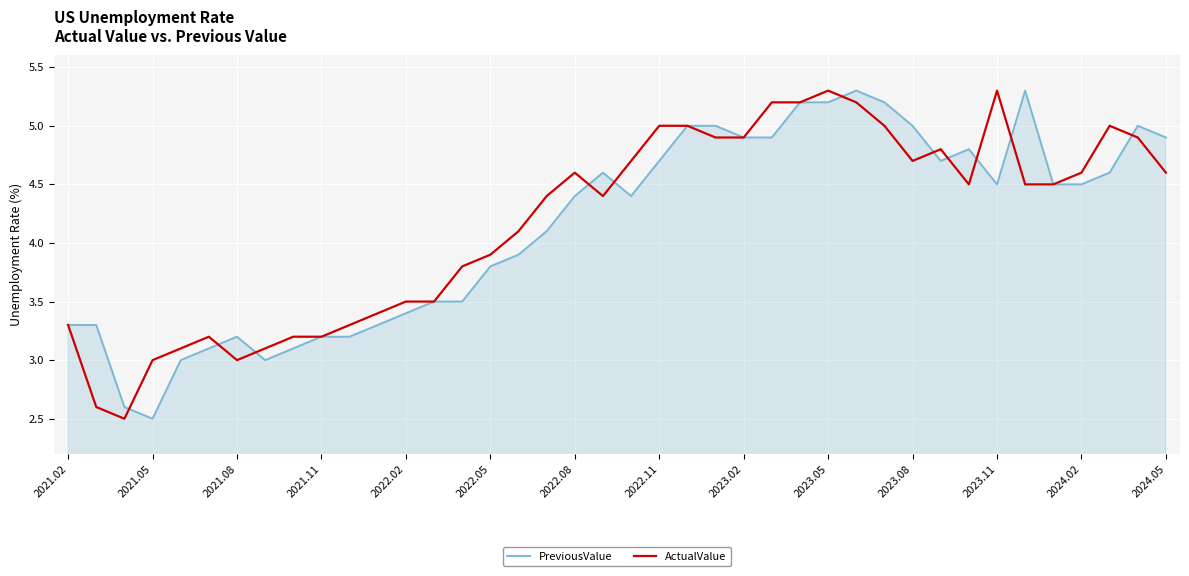

What is the maximum value shown in the chart?

5.3